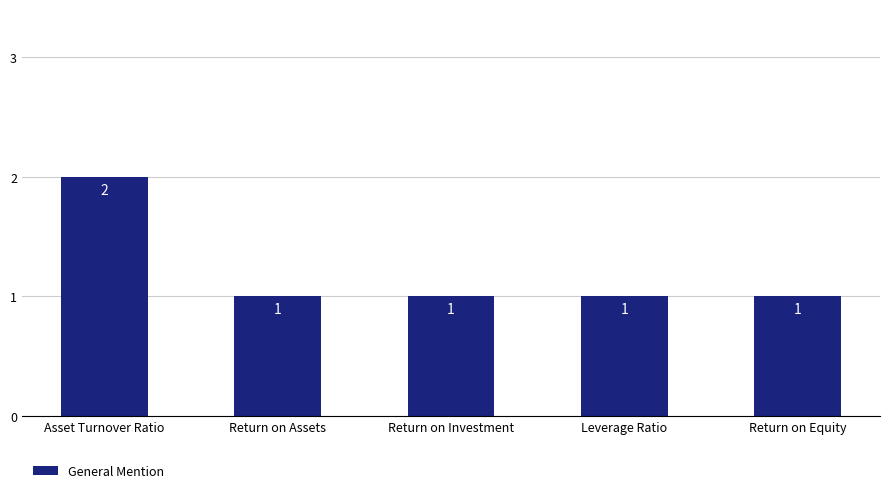

The chart shows a value of 1 at Return on Investment. True or false?

True